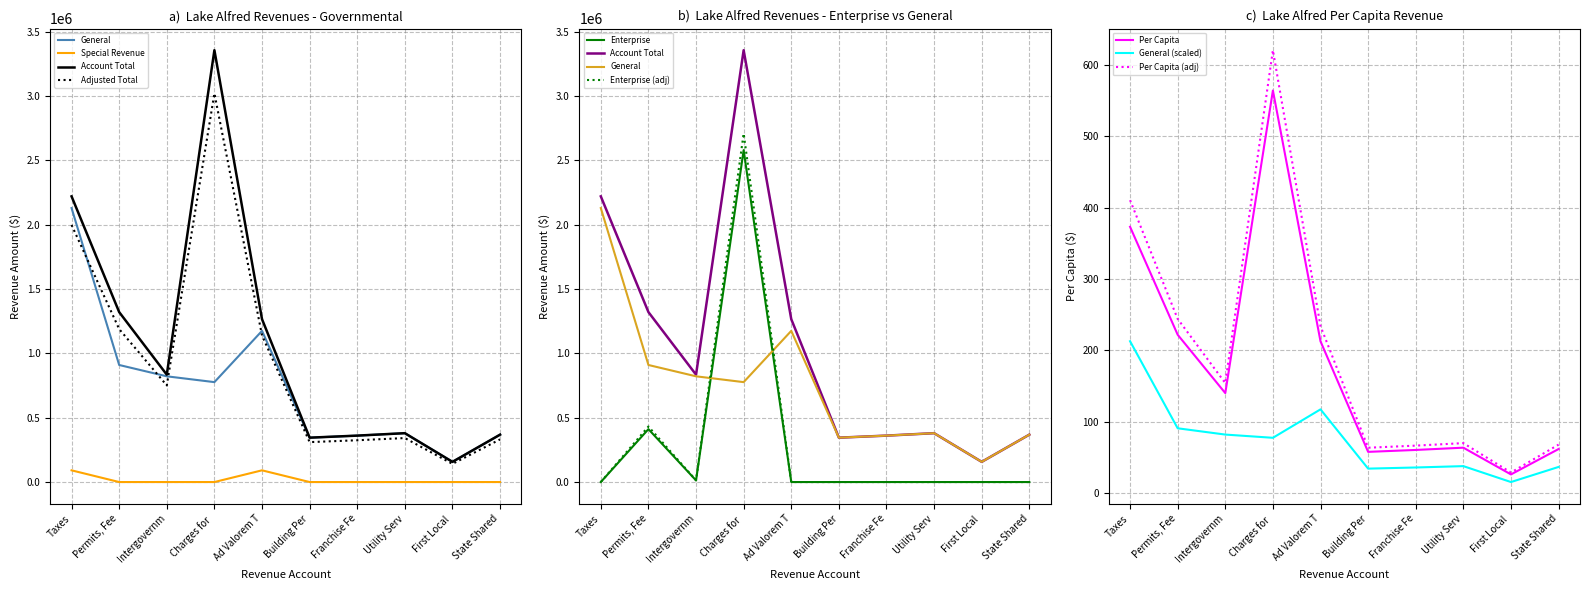

Does the chart have visible grid lines?

Yes